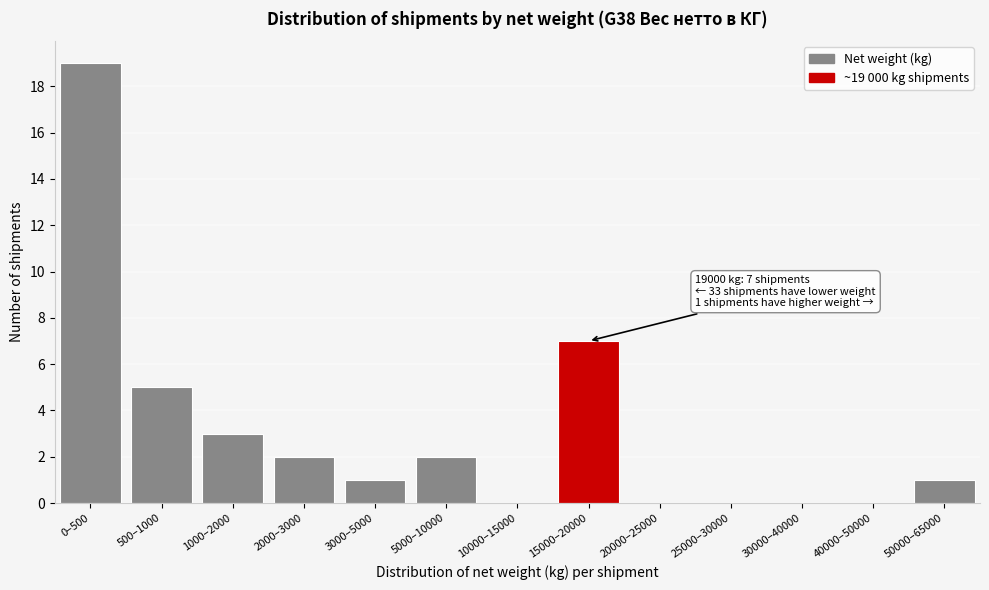

Reading right to left, list all the values displayed in this chart.

50000–65000=1	40000–50000=0	30000–40000=0	25000–30000=0	20000–25000=0	15000–20000=7	10000–15000=0	5000–10000=2	3000–5000=1	2000–3000=2	1000–2000=3	500–1000=5	0–500=19